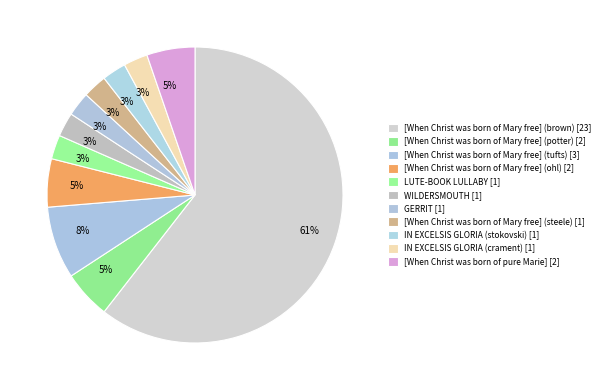

To the nearest percent, what is the difference between the [When Christ was born of pure Marie] and [When Christ was born of Mary free] (brown) slice percentages?

55%